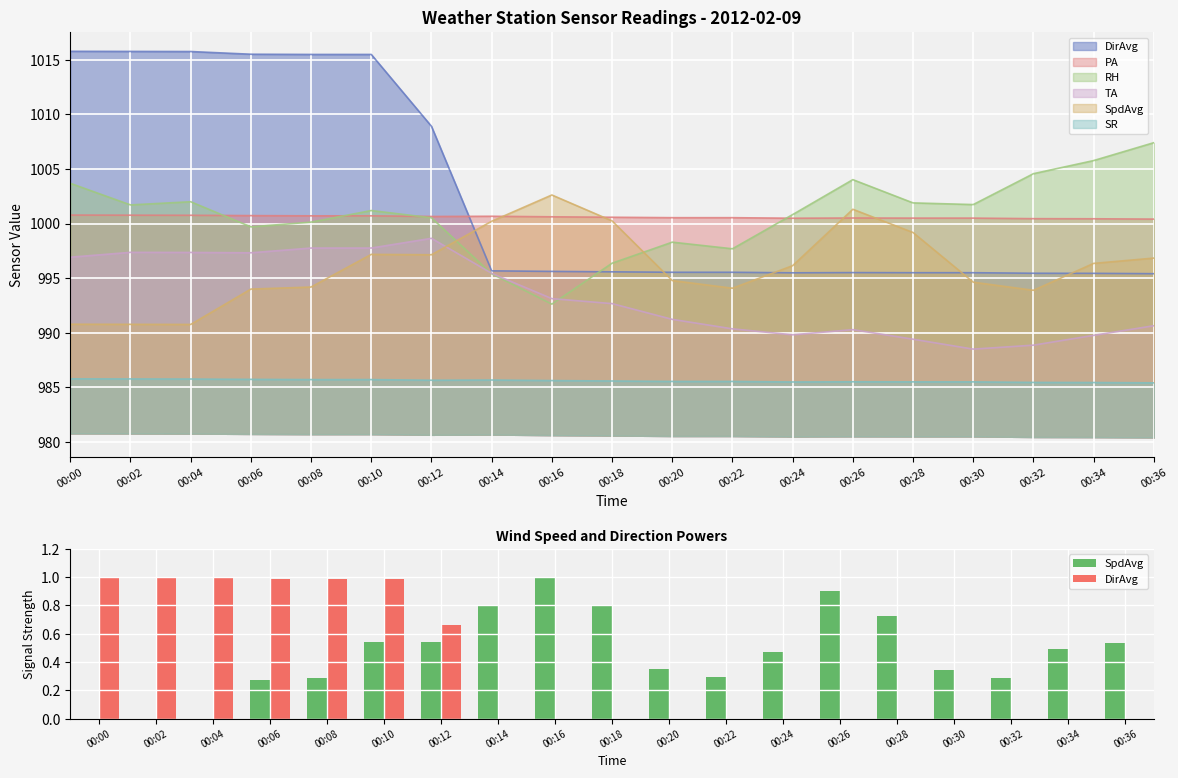

Reading left to right, what are all the values shown in this chart?

SpdAvg: 00:00=0.0	00:02=0.0	00:04=0.0	00:06=0.3	00:08=0.3	00:10=0.5	00:12=0.5	00:14=0.8	00:16=1.0	00:18=0.8	00:20=0.4	00:22=0.3	00:24=0.5	00:26=0.9	00:28=0.7	00:30=0.3	00:32=0.3	00:34=0.5	00:36=0.5
DirAvg: 00:00=1.0	00:02=1.0	00:04=1.0	00:06=1.0	00:08=1.0	00:10=1.0	00:12=0.7	00:14=0.0	00:16=0.0	00:18=0.0	00:20=0.0	00:22=0.0	00:24=0.0	00:26=0.0	00:28=0.0	00:30=0.0	00:32=0.0	00:34=0.0	00:36=0.0